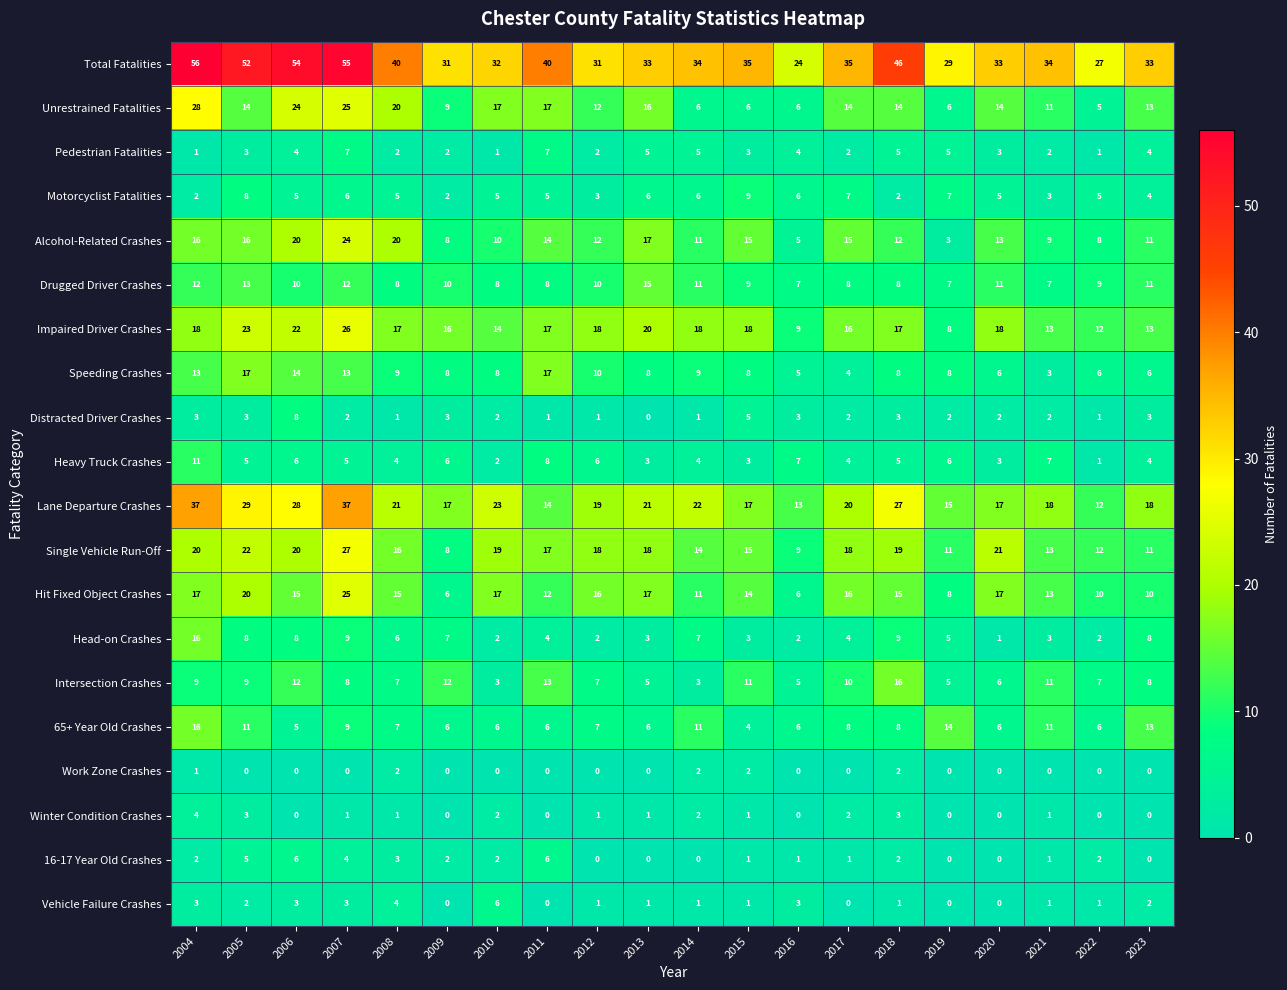

What is the sum of the Hit Fixed Object Crashes values at 2012 and 2023?

26